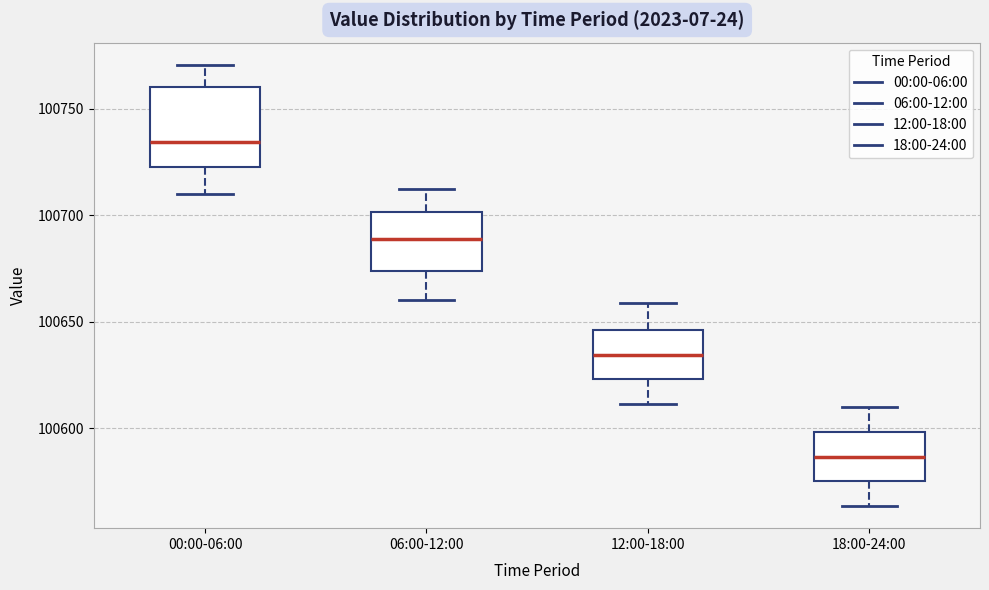

Reading left to right, read every box against the y-axis: the position of its median line, the range the box covers, and the ends of its whiskers. The values are not printed on the chart, so give them approximately, as read against the axis.

00:00-06:00: median 100735, box 100725 to 100760, whiskers 100710 to 100770
06:00-12:00: median 100690, box 100675 to 100700, whiskers 100660 to 100715
12:00-18:00: median 100635, box 100625 to 100645, whiskers 100610 to 100660
18:00-24:00: median 100585, box 100575 to 100600, whiskers 100565 to 100610